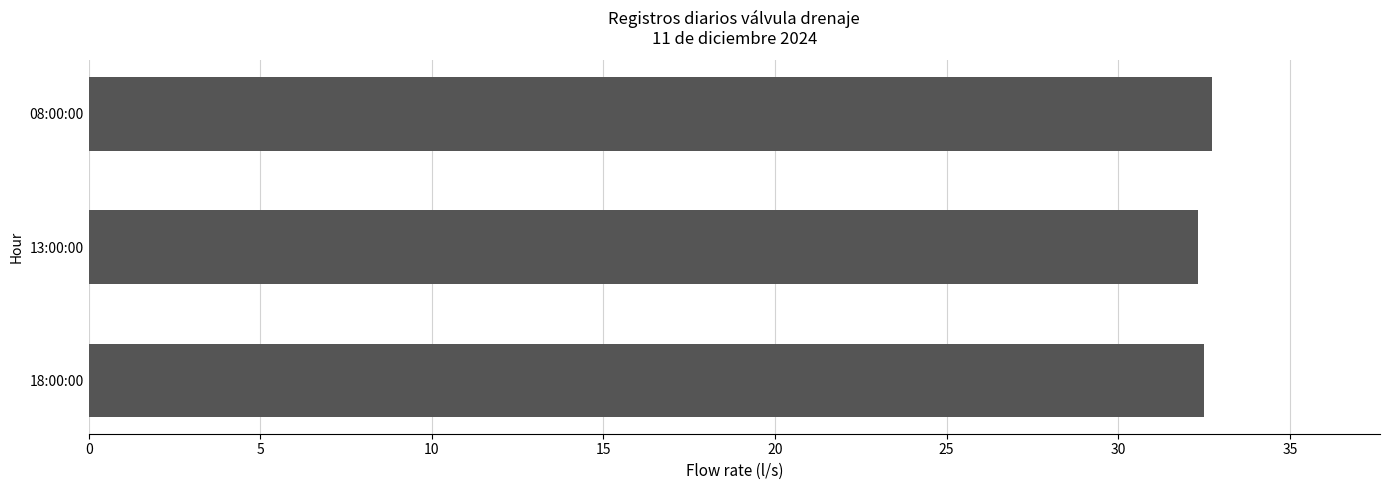

How many data points does each series have?

3